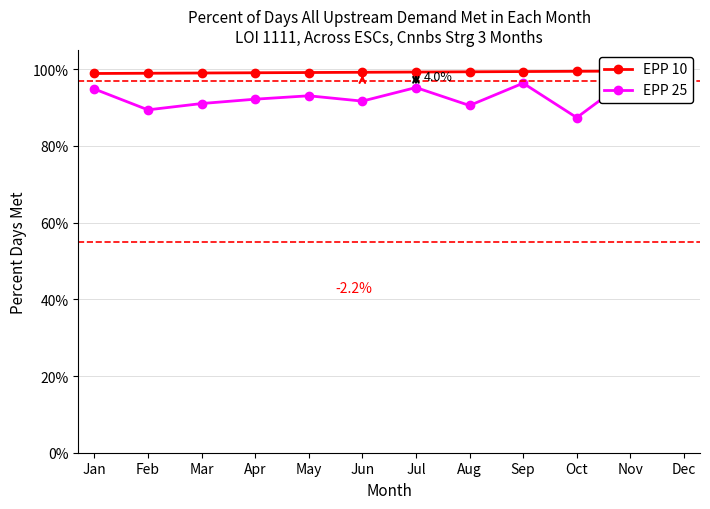

What is the spread (max minus min) of values at Mar?

0.1